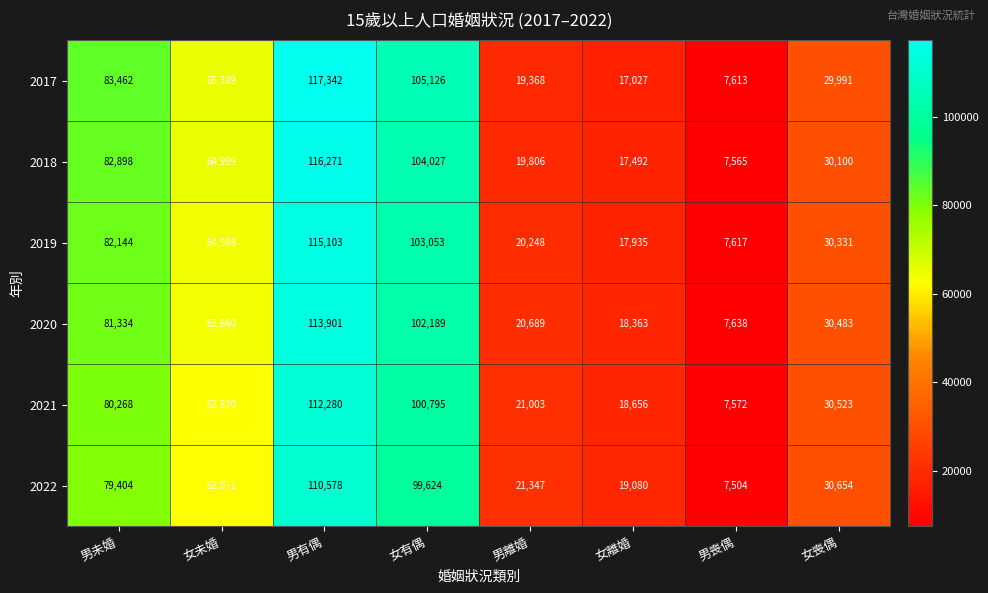

Is it true that 2021 equals 21003 at 男離婚?

True